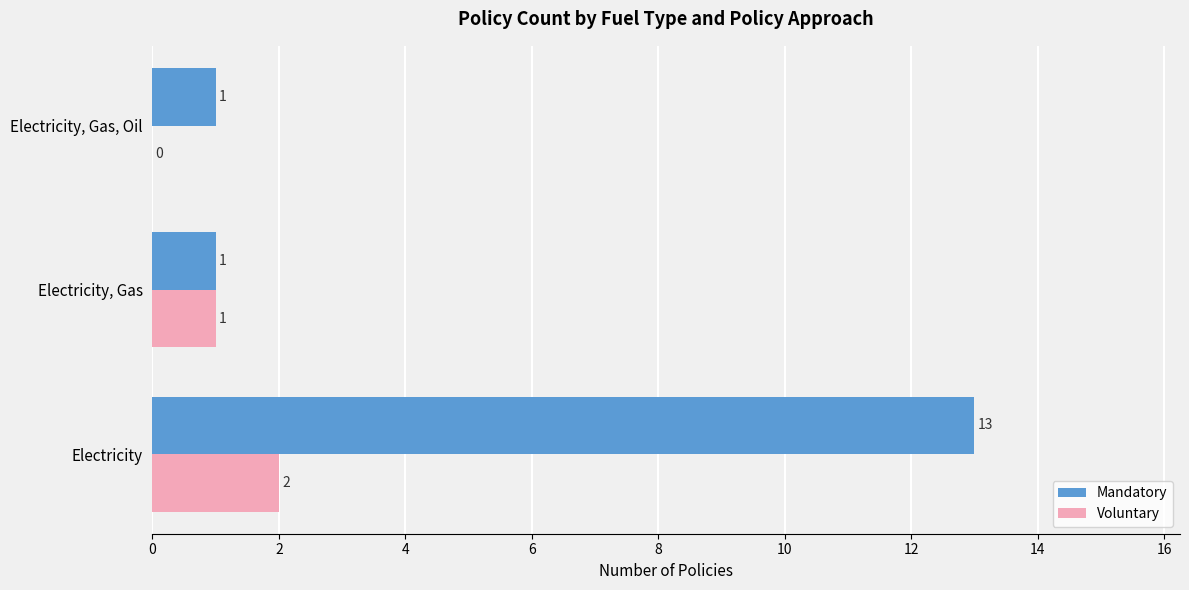

How many distinct data groups are displayed?

2